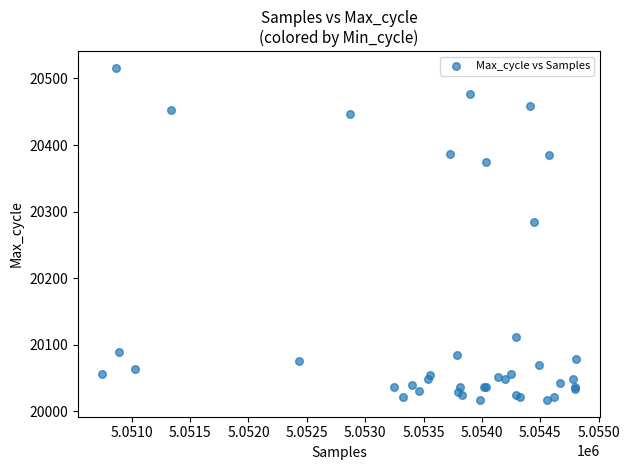

What Y value in the scatter plot is closest to 20266?

20285